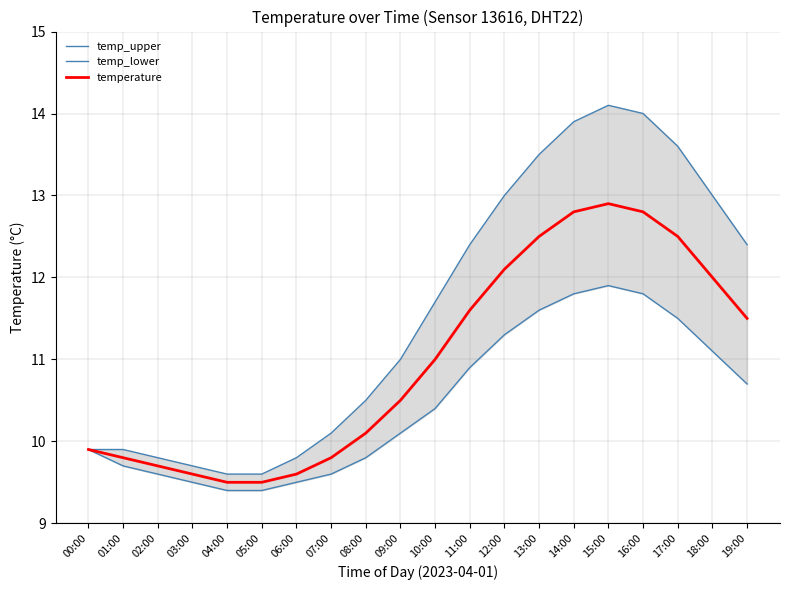

What are all the series names shown in the legend?

temp_upper, temp_lower, temperature